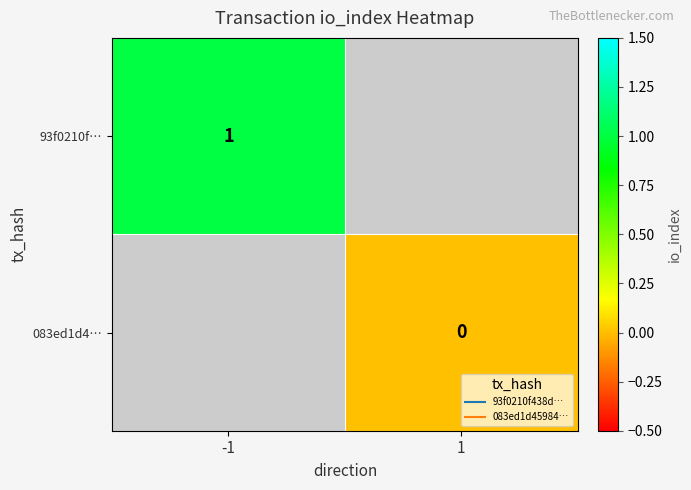

Which category has the lowest value in the 93f0210f… series?

-1